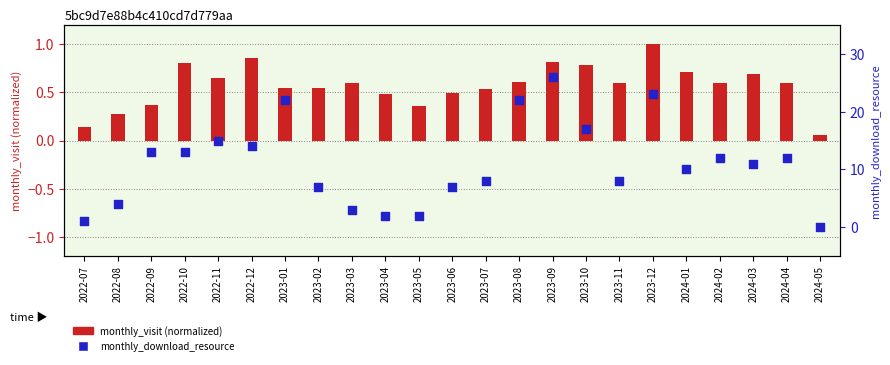

What is the total value across all series at 2022-07?

1.1